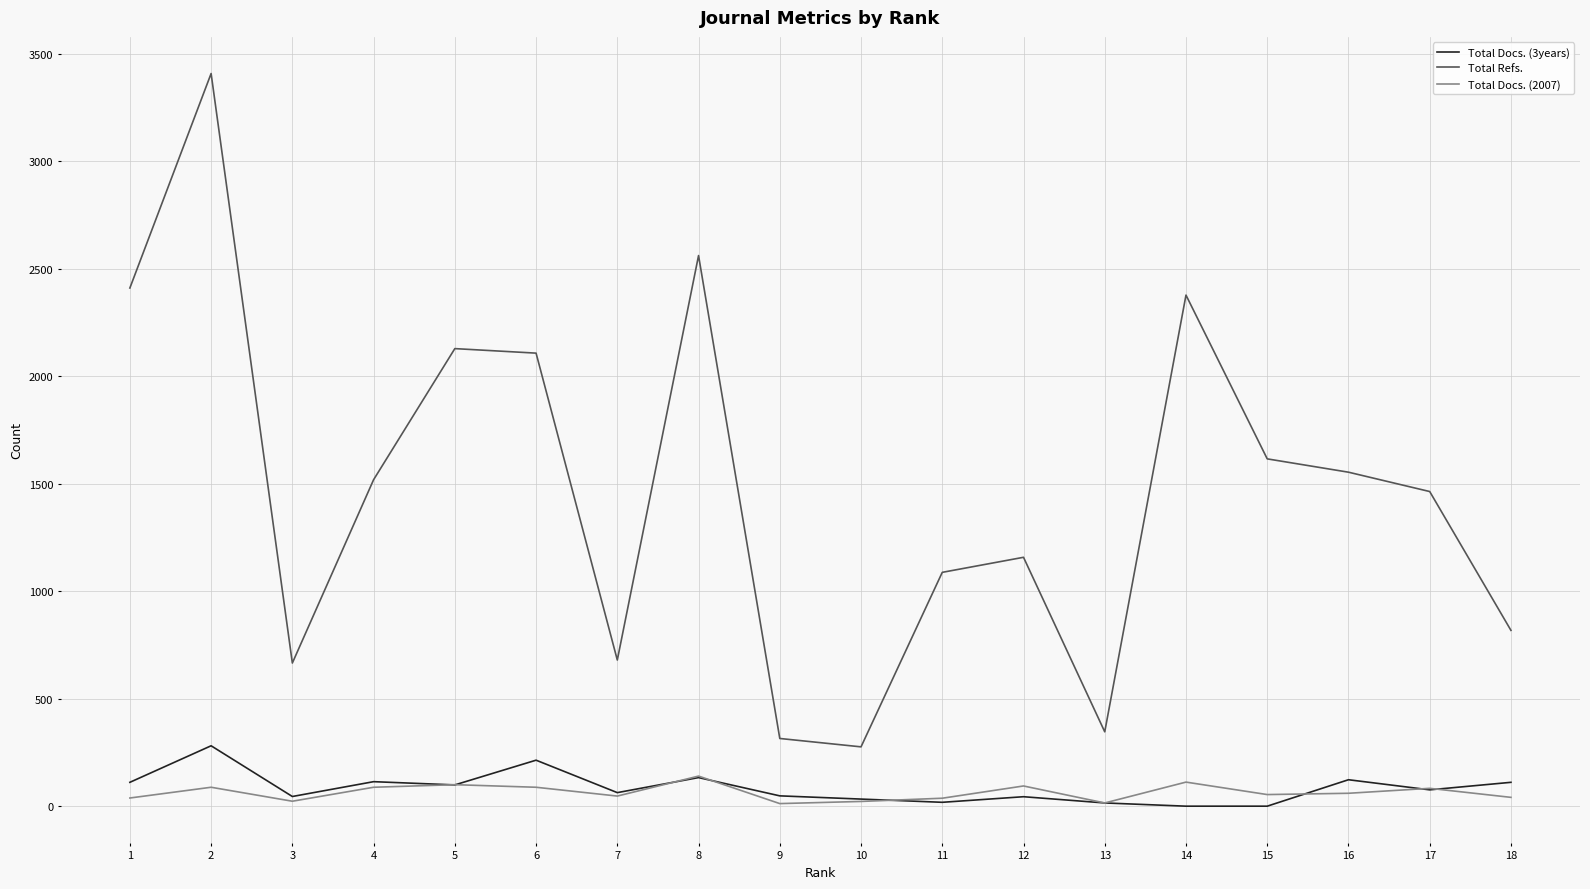

True or false: Total Refs. and Total Docs. (2007) cross at least once.

False